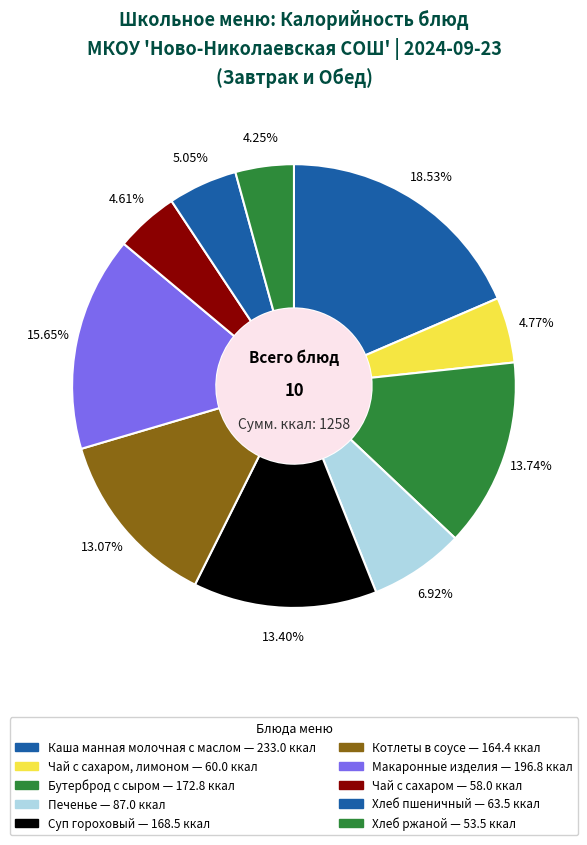

What is the smallest slice in the pie chart?

Хлеб ржаной